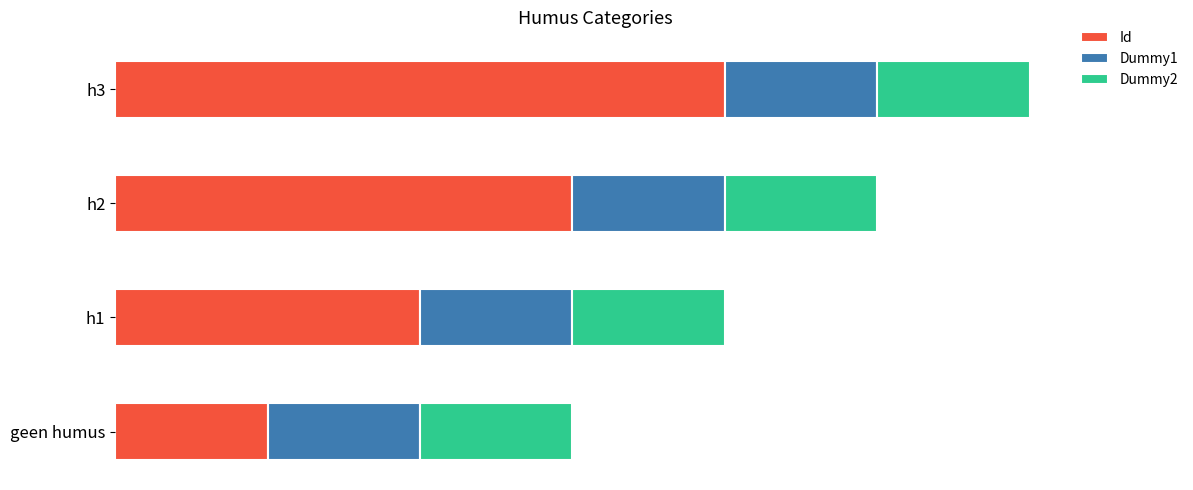

Which category has the highest value in the Id series?

h3